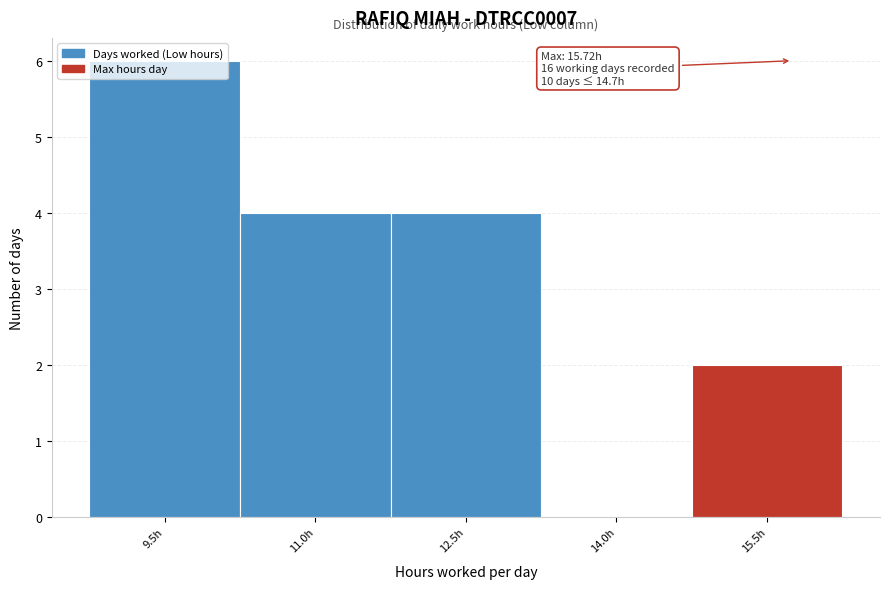

Which range on the x-axis has the tallest bar?

8.72 to 10.22